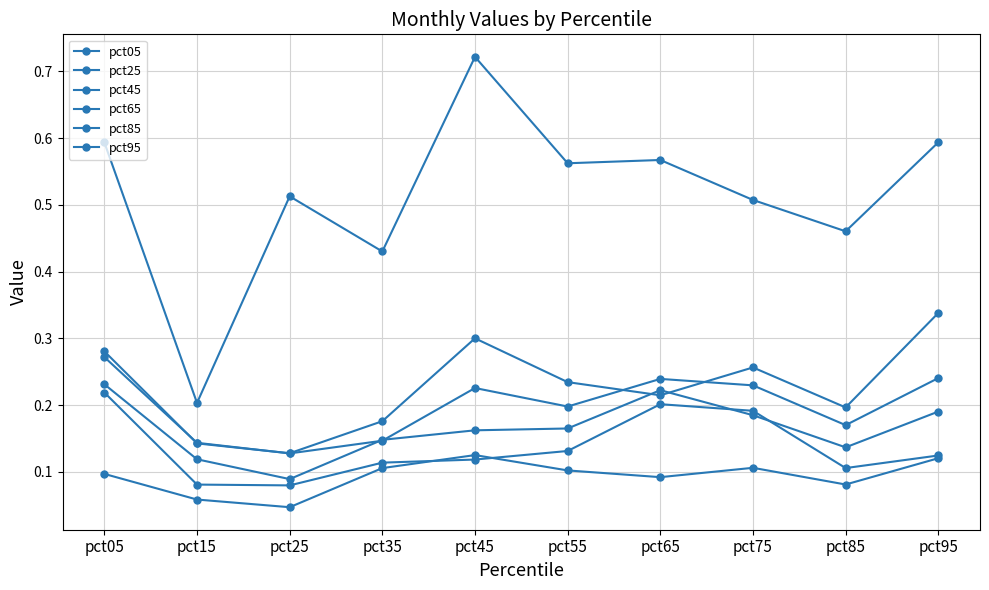

Is it true that pct45 equals 0.2 at pct95?

True